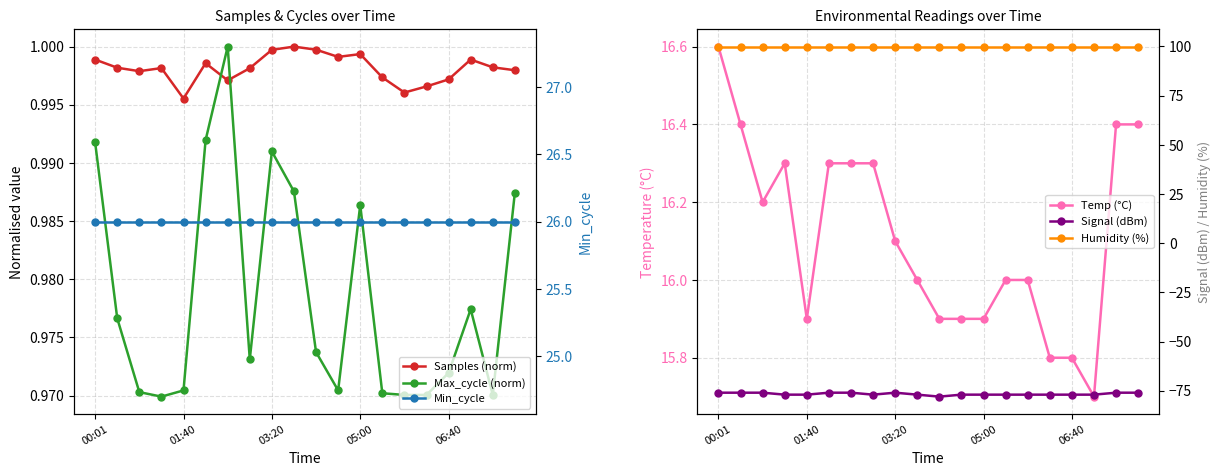

What position from the right is 6?

14